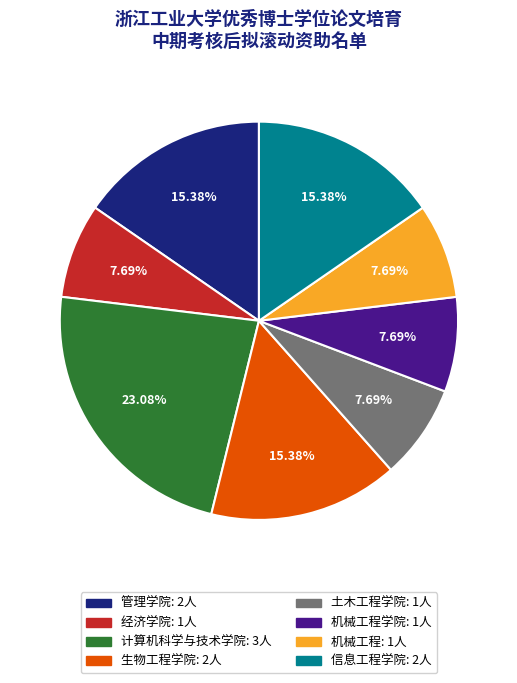

Is there a majority slice in this chart?

No